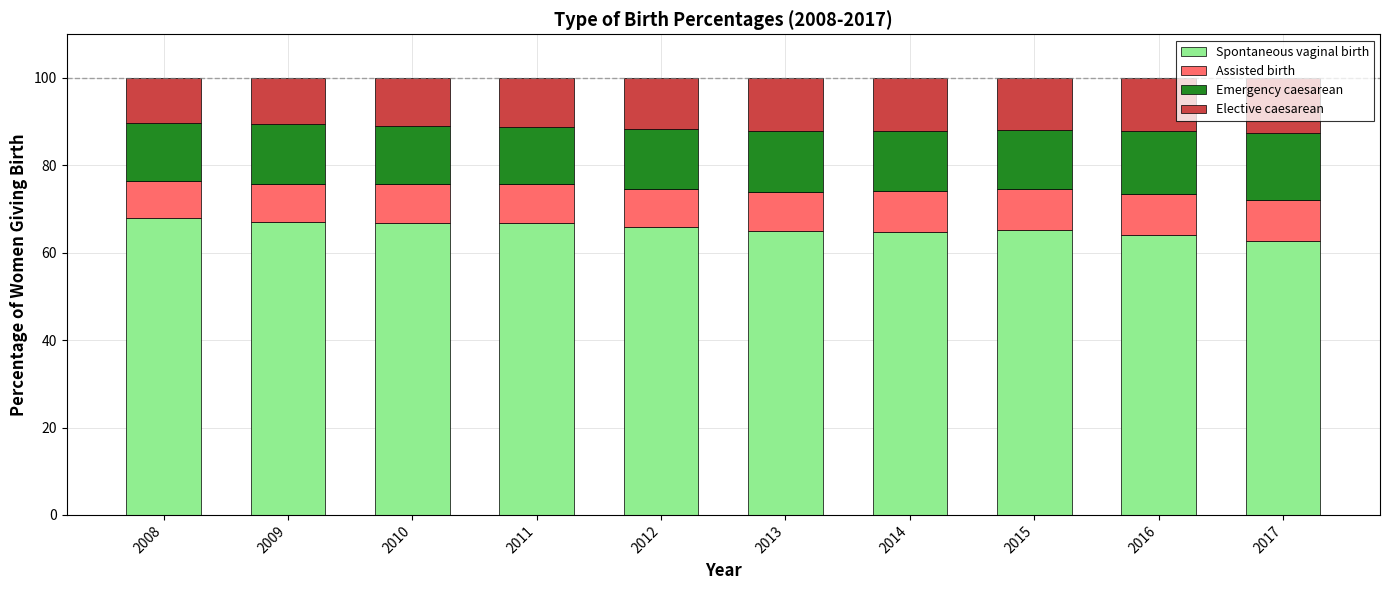

The Spontaneous vaginal birth series shows 65.2 at 2015. True or false?

True